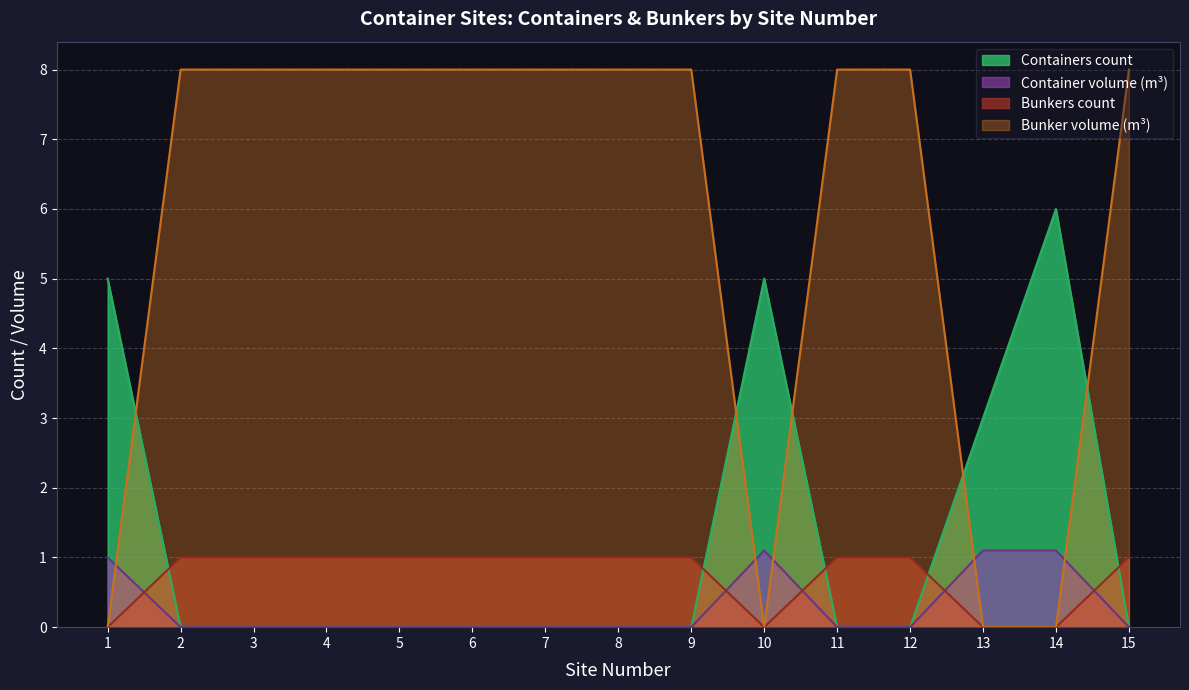

How many data points in Bunker volume are less than 8?

4